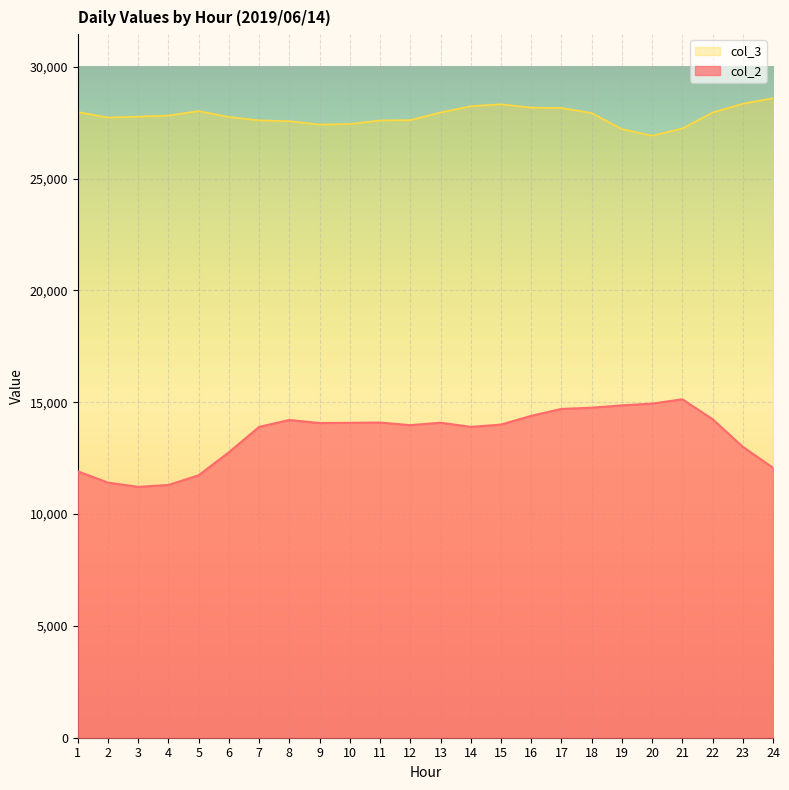

Reading left to right, transcribe all the data shown in this chart.

col_2: 11914	11407	11216	11302	11736	12766	13899	14209	14071	14082	14093	13976	14087	13900	14002	14393	14702	14757	14863	14940	15134	14244	13011	12070
col_3: 27979	27732	27772	27825	28021	27759	27607	27568	27419	27445	27602	27618	27958	28239	28326	28176	28160	27933	27215	26921	27241	27957	28350	28600